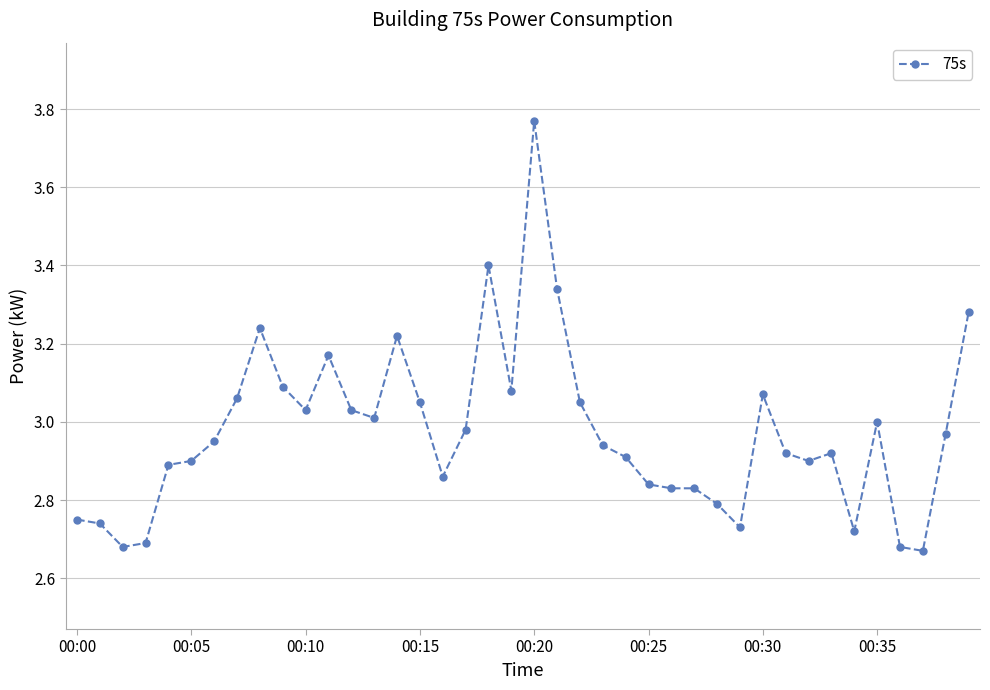

What is the difference between the maximum and second lowest values?

1.1